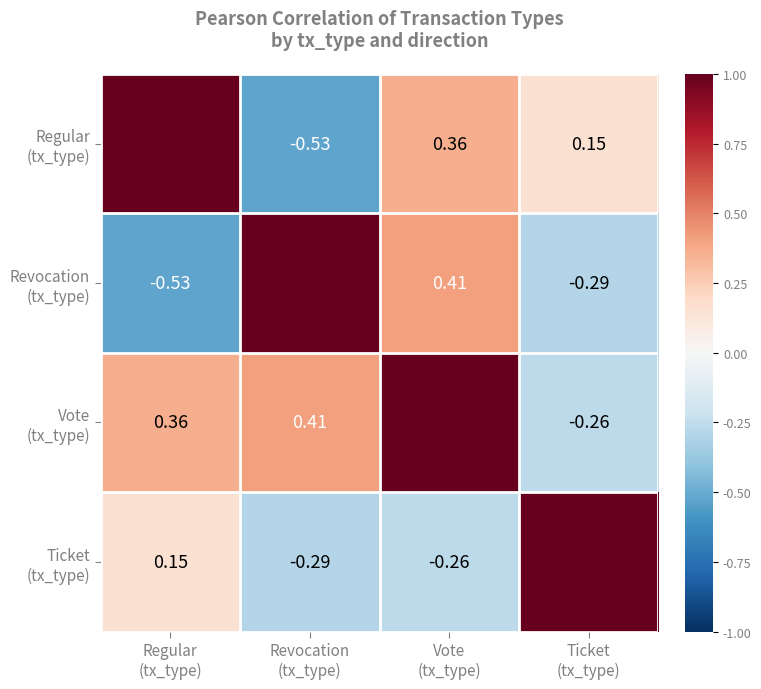

What is the spread (max minus min) of values at Regular
(tx_type)?

1.5